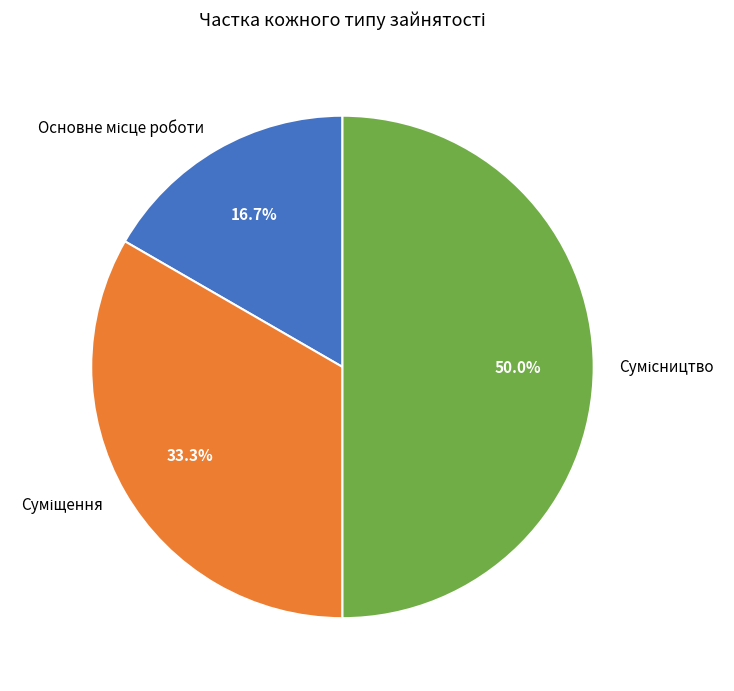

True or false: Сумісництво accounts for 59% of the total.

False